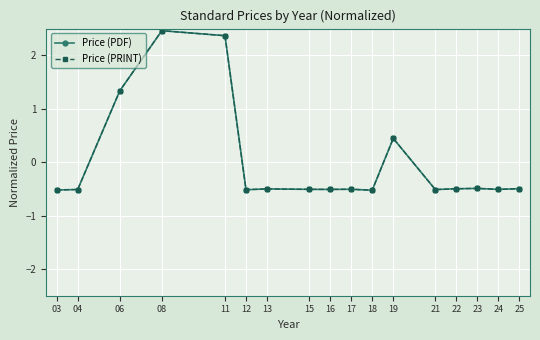

How many lines are shown in the chart?

2